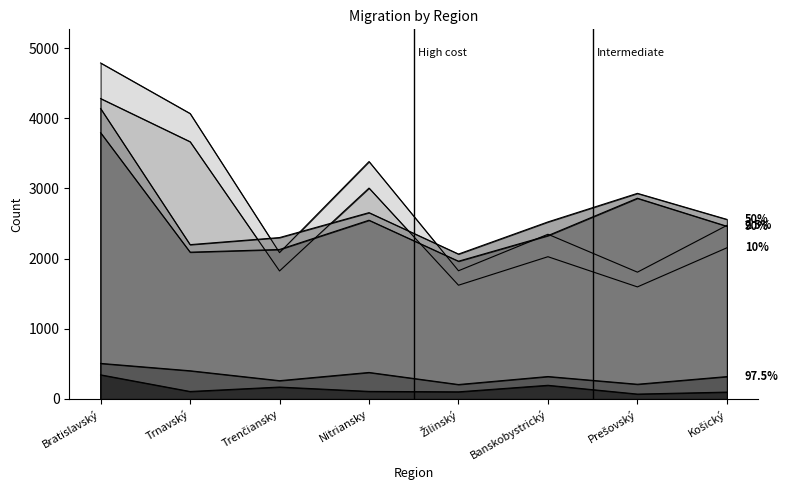

What is the label of the 4th point from the right?

Žilinský